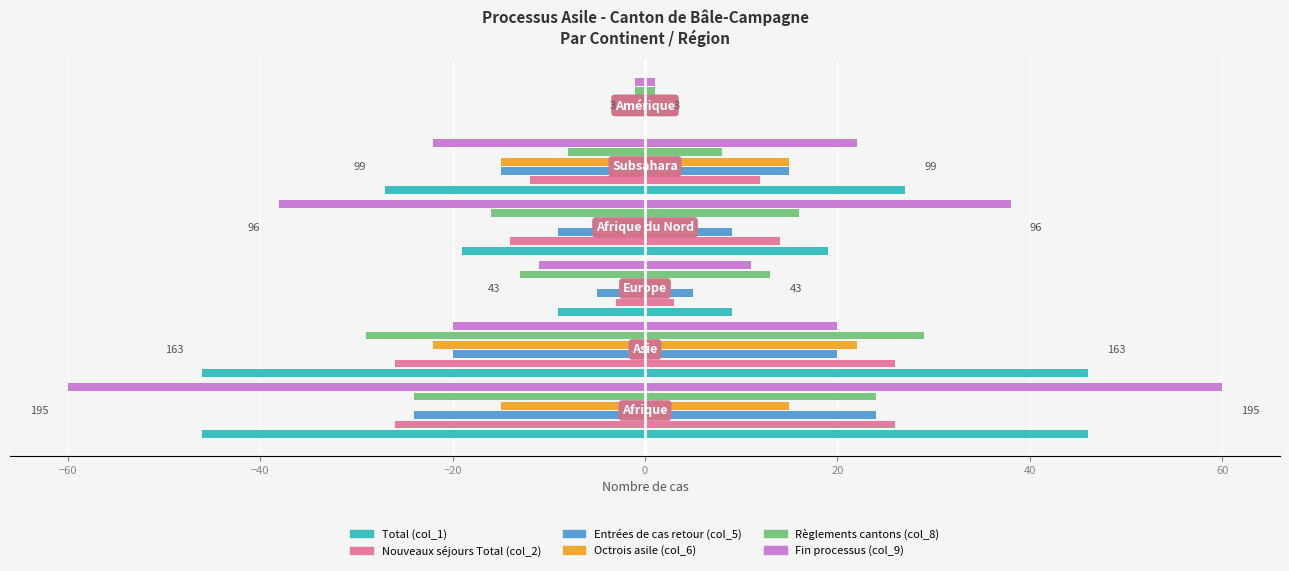

Reading left to right, transcribe all the data shown in this chart.

Total (col_1): -46	-46	-9	-19	-27	0
Nouveaux séjours Total (col_2): -26	-26	-3	-14	-12	0
Entrées de cas retour (col_5): -24	-20	-5	-9	-15	-1
Octrois asile (col_6): -15	-22	-2	0	-15	0
Règlements cantons (col_8): -24	-29	-13	-16	-8	-1
Fin processus (col_9): -60	-20	-11	-38	-22	-1